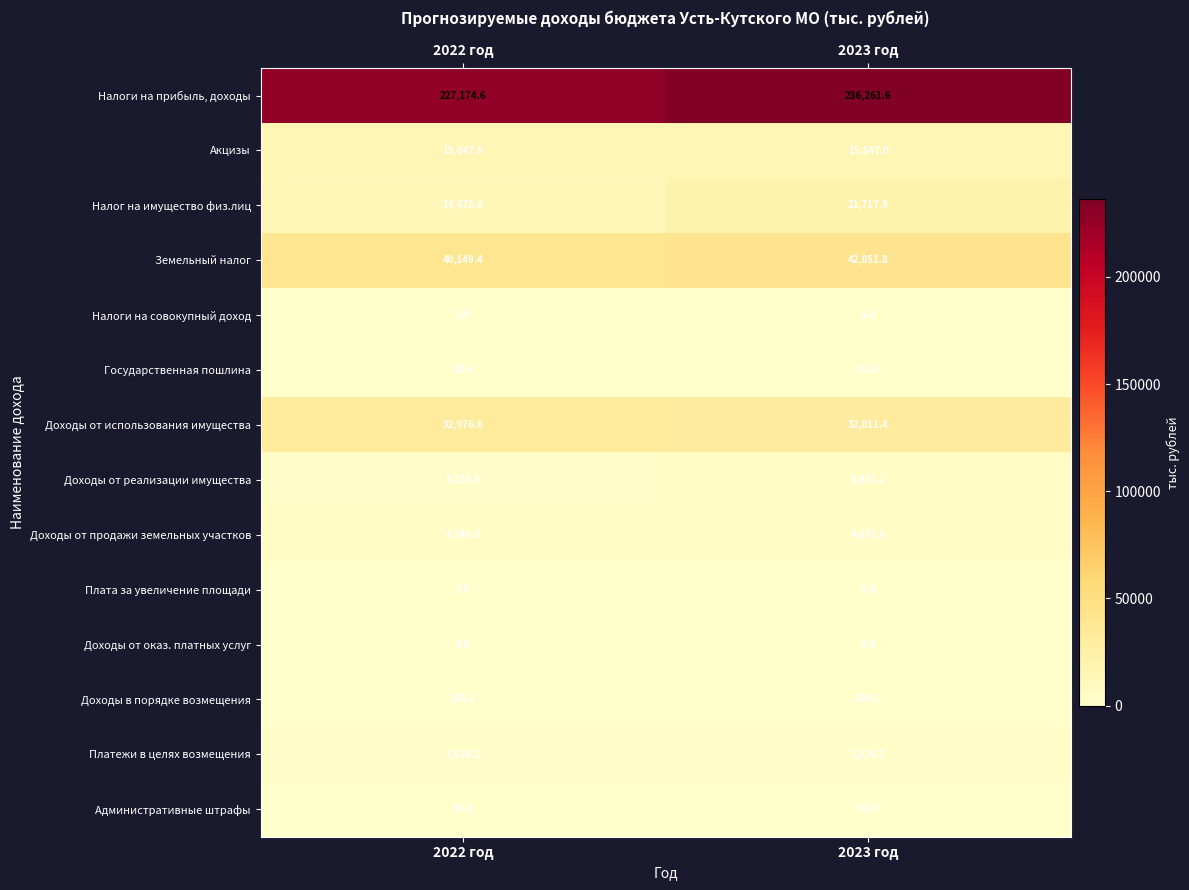

Reading left to right, what are all the values shown in this chart?

Налоги на прибыль, доходы: 227174.6	236261.6
Акцизы: 15847.0	15847.0
Налог на имущество физ.лиц: 14478.6	21717.9
Земельный налог: 40149.4	42051.8
Налоги на совокупный доход: 5.9	5.9
Государственная пошлина: 33.6	33.6
Доходы от использования имущества: 32976.6	32011.4
Доходы от реализации имущества: 3224.9	3831.2
Доходы от продажи земельных участков: 4548.5	4675.8
Плата за увеличение площади: 5.0	5.0
Доходы от оказ. платных услуг: 0.0	0.0
Доходы в порядке возмещения: 289.1	289.1
Платежи в целях возмещения: 3526.2	3526.2
Административные штрафы: 50.0	50.0